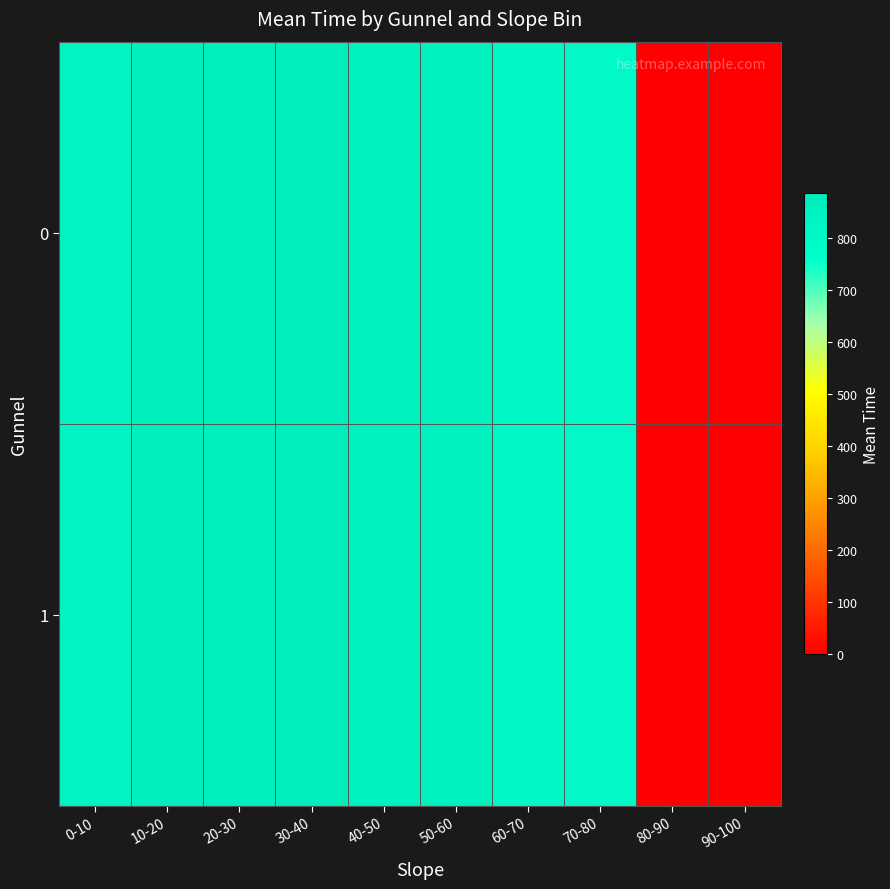

Reading left to right, extract all data points from this chart.

0: 0-10=845.7	10-20=874.0	20-30=866.3	30-40=886.2	40-50=848.7	50-60=850.8	60-70=808.0	70-80=800.0	80-90=0.0	90-100=0.0
1: 0-10=845.7	10-20=874.0	20-30=866.3	30-40=886.2	40-50=848.7	50-60=850.8	60-70=808.0	70-80=800.0	80-90=0.0	90-100=0.0